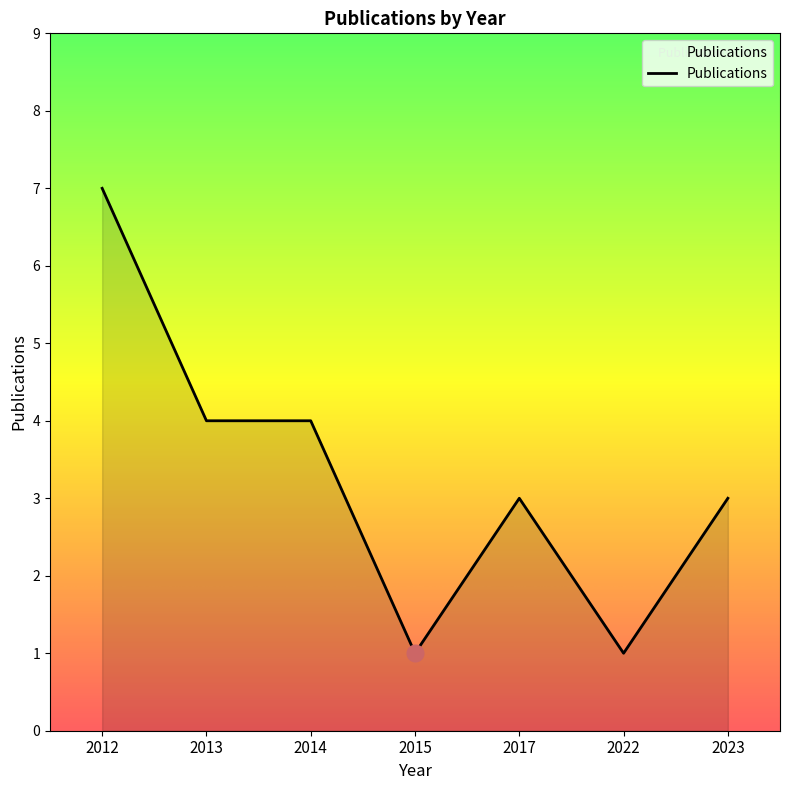

True or false: the data has more than 2 interior local peaks.

False